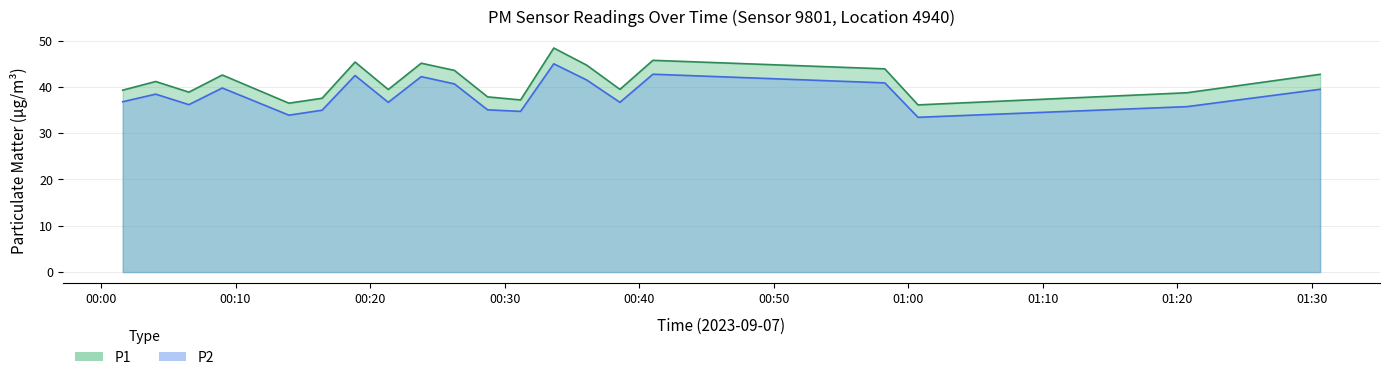

Rank the series by their maximum value, from highest to lowest.

P1, P2